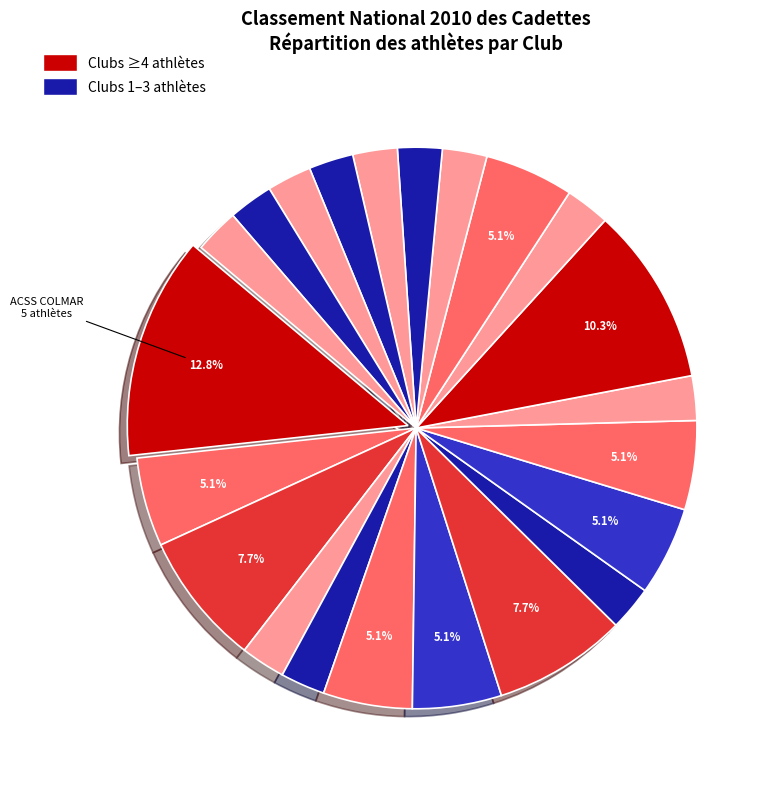

Is there any slice that represents more than half of the pie?

No